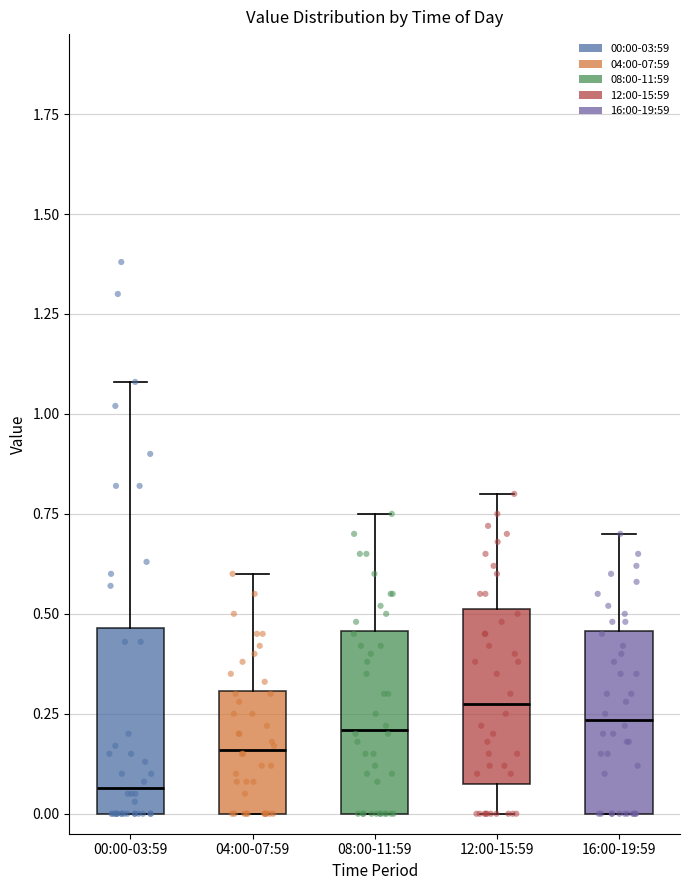

Which box's median line is the lowest?

00:00-03:59